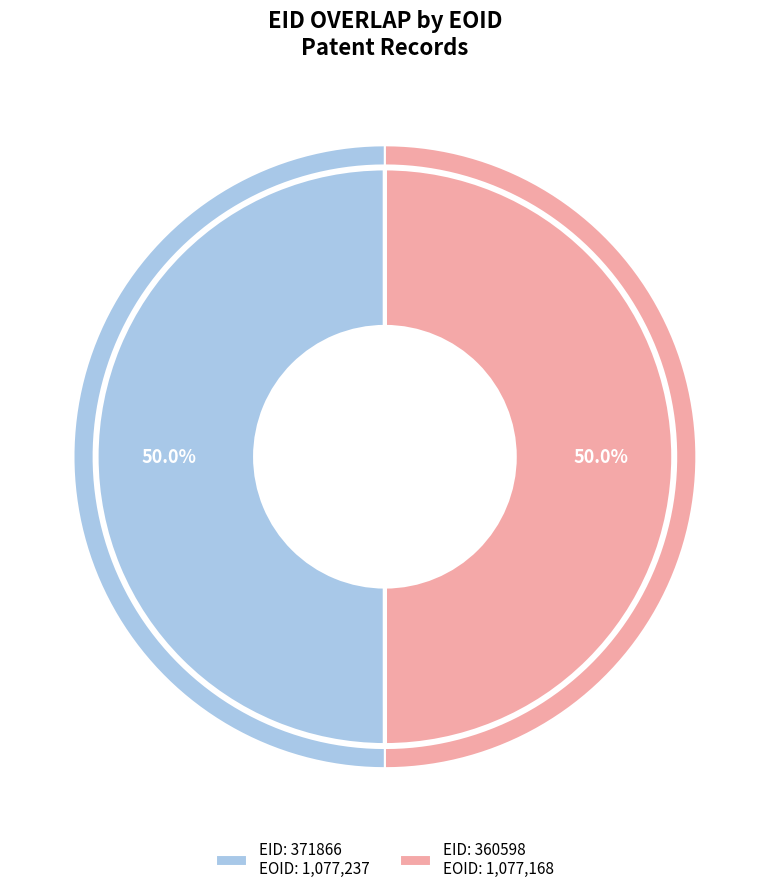

What percentage is the 360598 slice, to the nearest percent?

50%